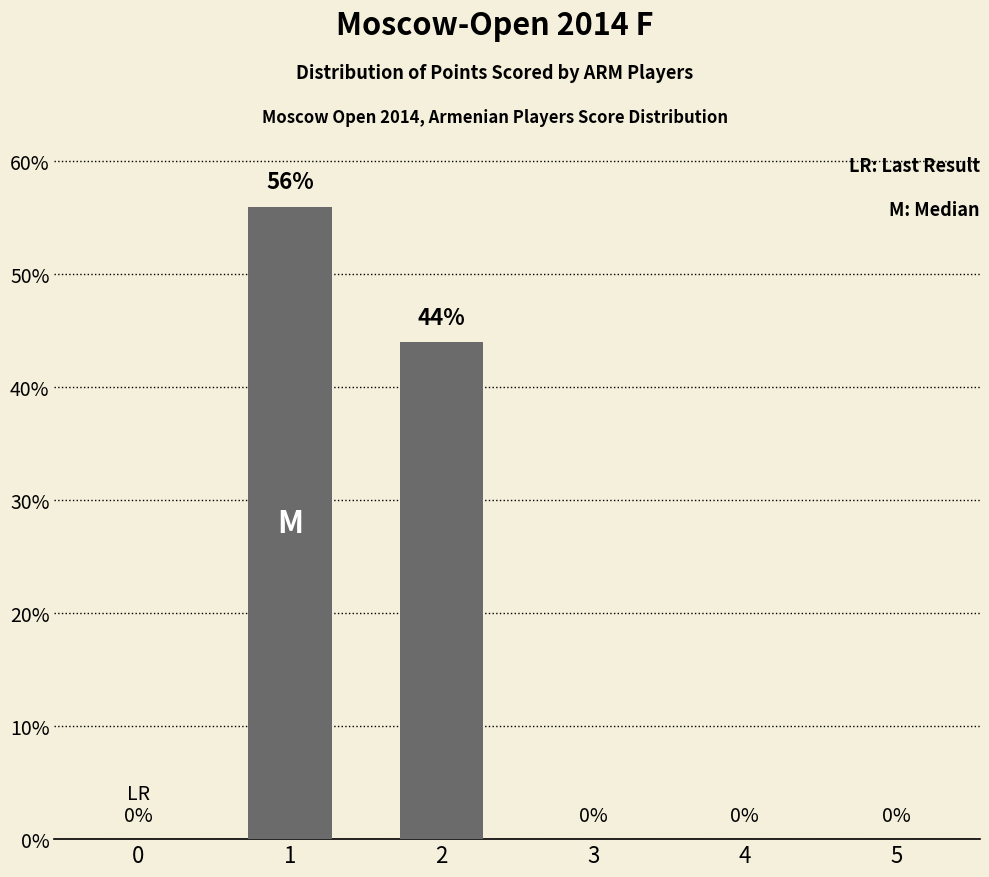

What is the sum of all values?

100